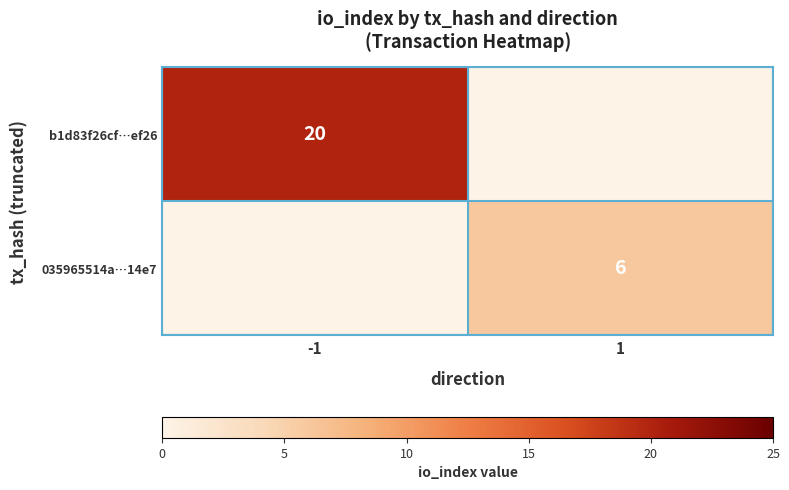

Is it true that b1d83f26cf…ef26 equals 20 at -1?

True